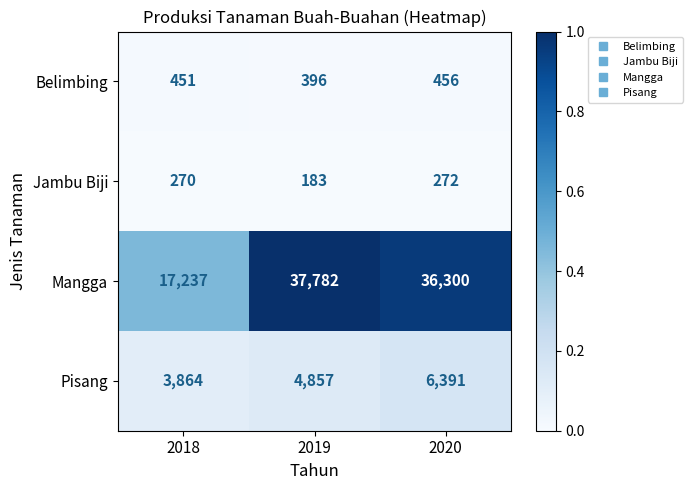

List the series in order of their peak value, lowest first.

Jambu Biji, Belimbing, Pisang, Mangga